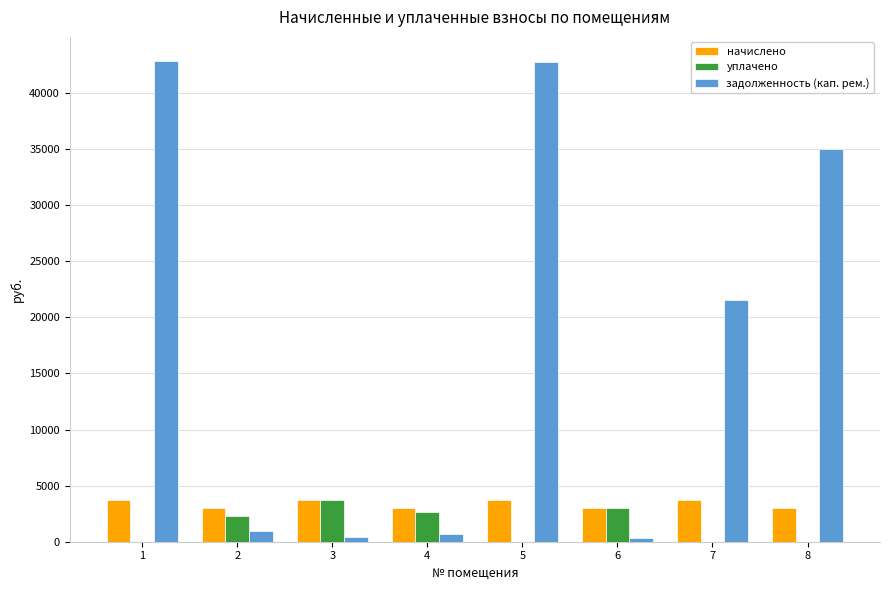

Where is задолженность (кап. рем.) nearest to the value 21591?

7